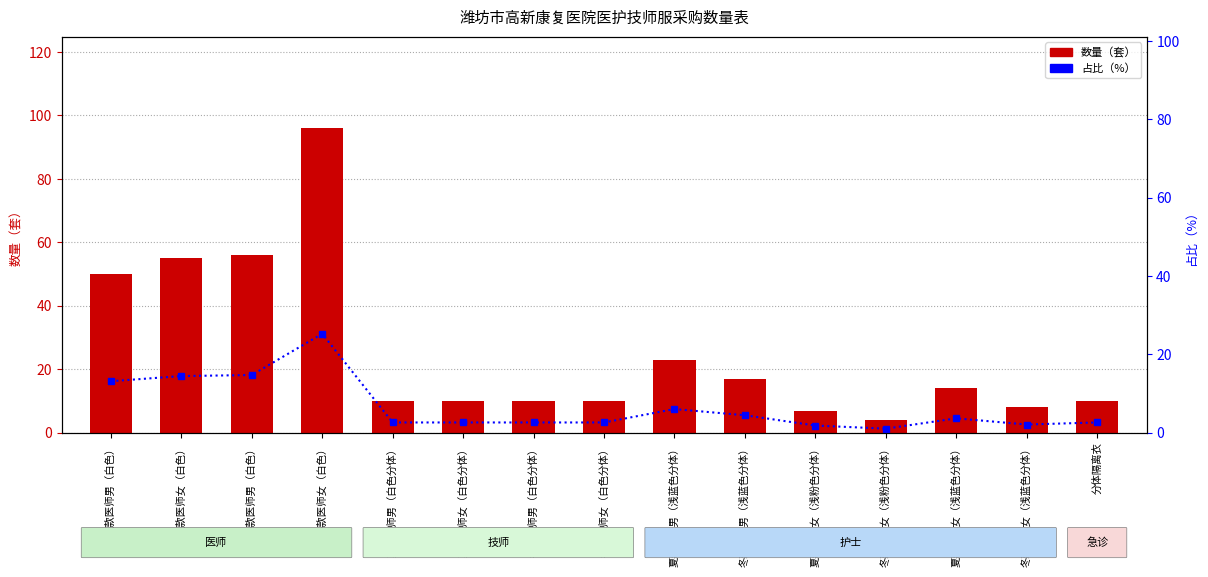

At how many categories does at least one series exceed 54?

3